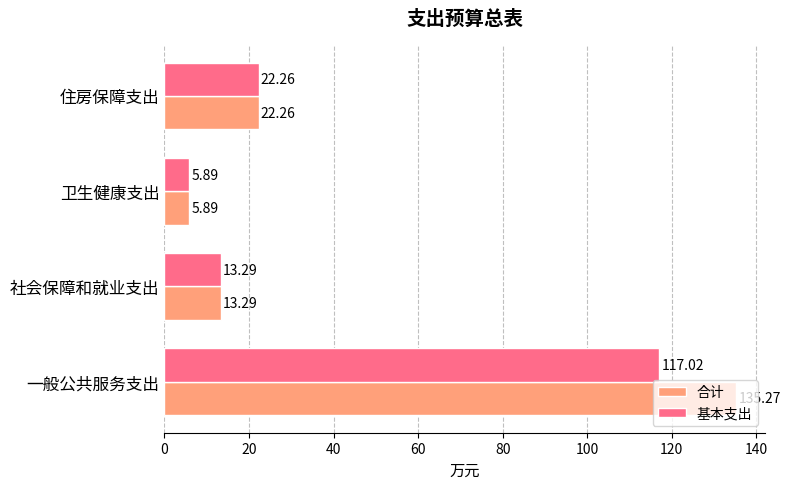

What is the sum of all 基本支出 values?

158.5